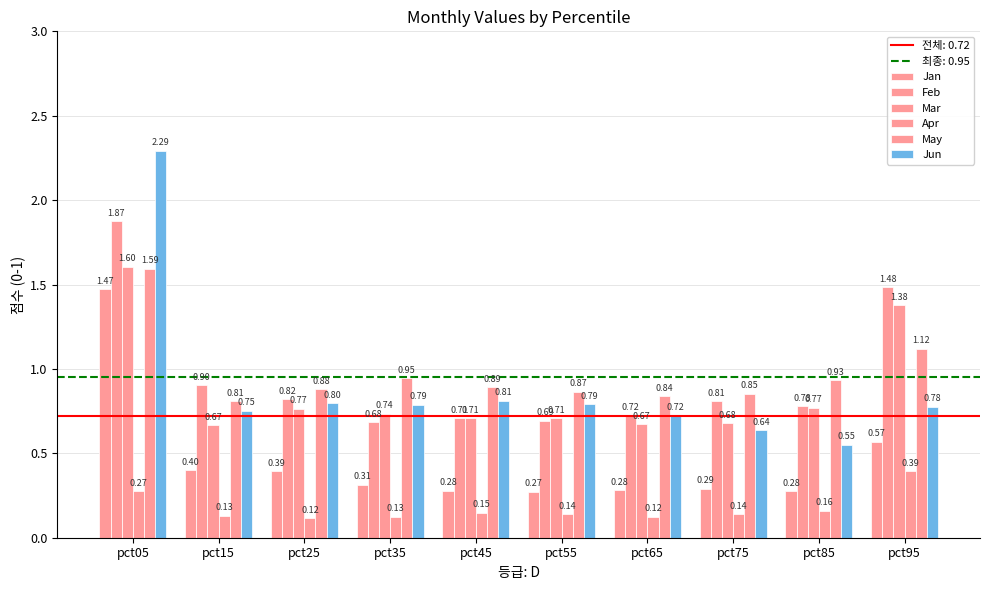

What is the minimum value shown in the chart?

0.1